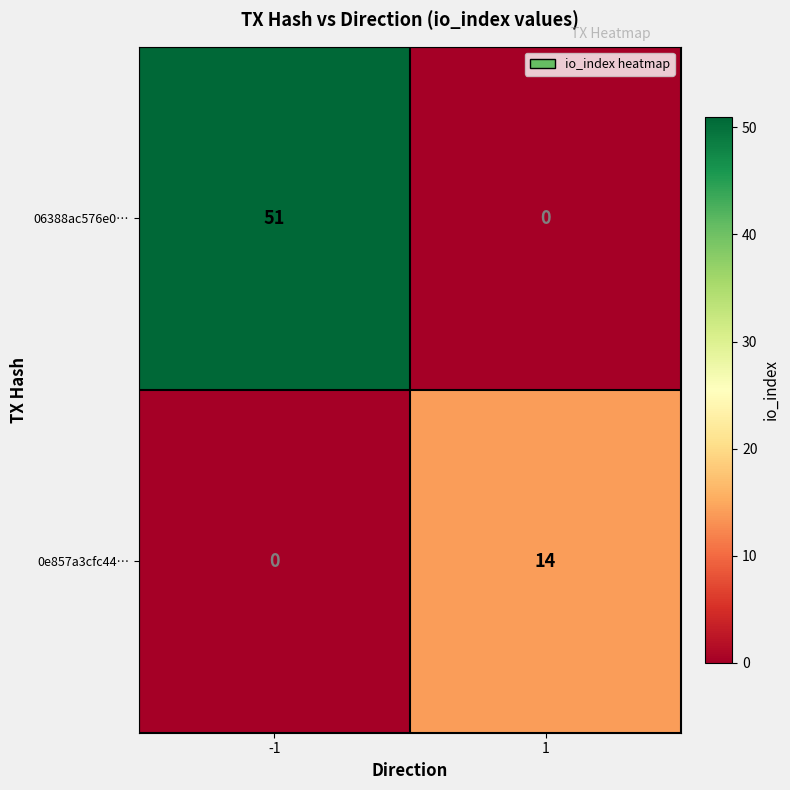

What is the sum of all 0e857a3cfc44… values?

14